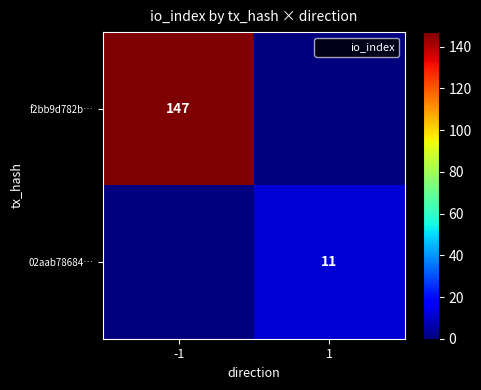

Which label corresponds to the smallest value in the chart?

1